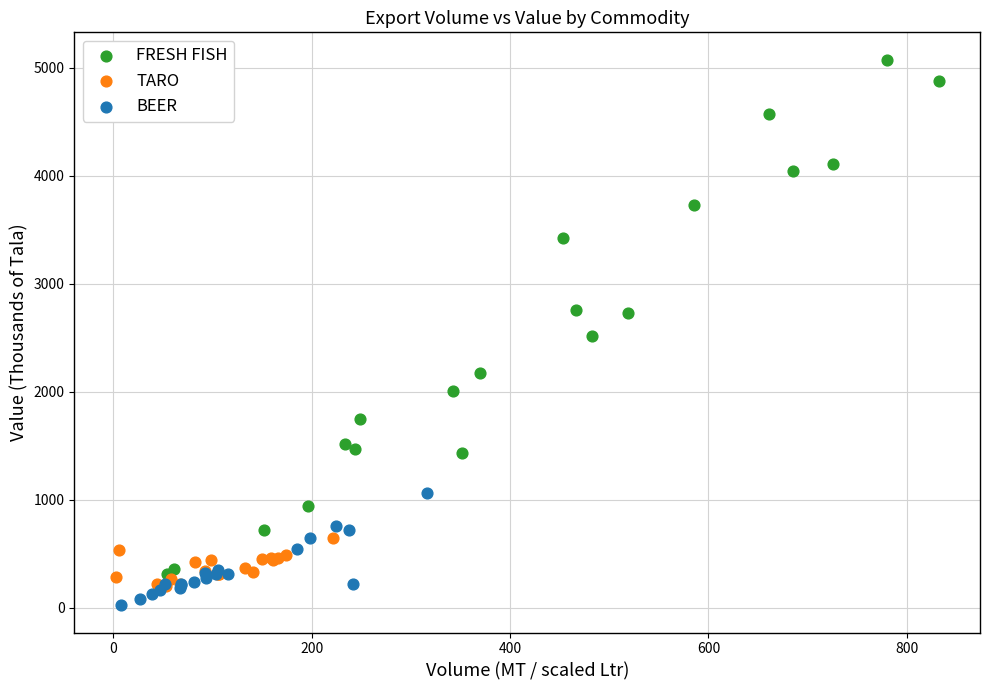

Which series contains the lowest Y value?

BEER